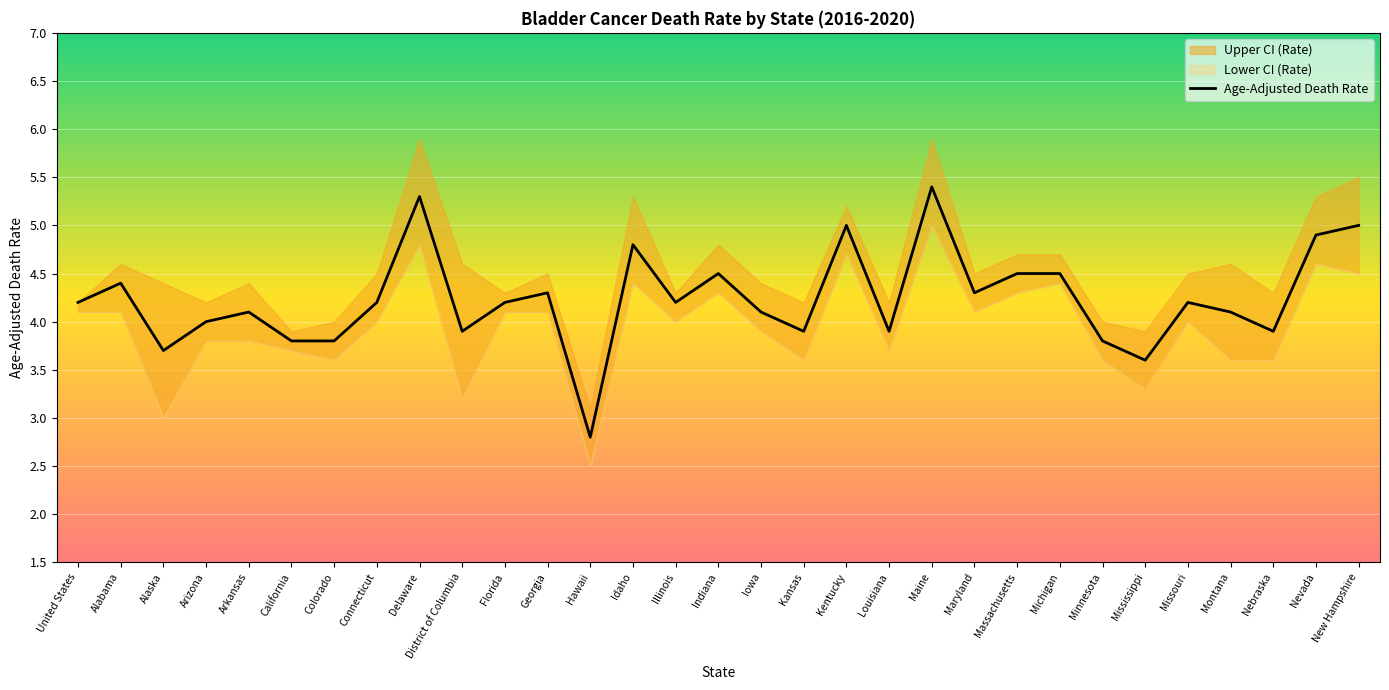

Is it true that the value at Georgia is 1.6?

False